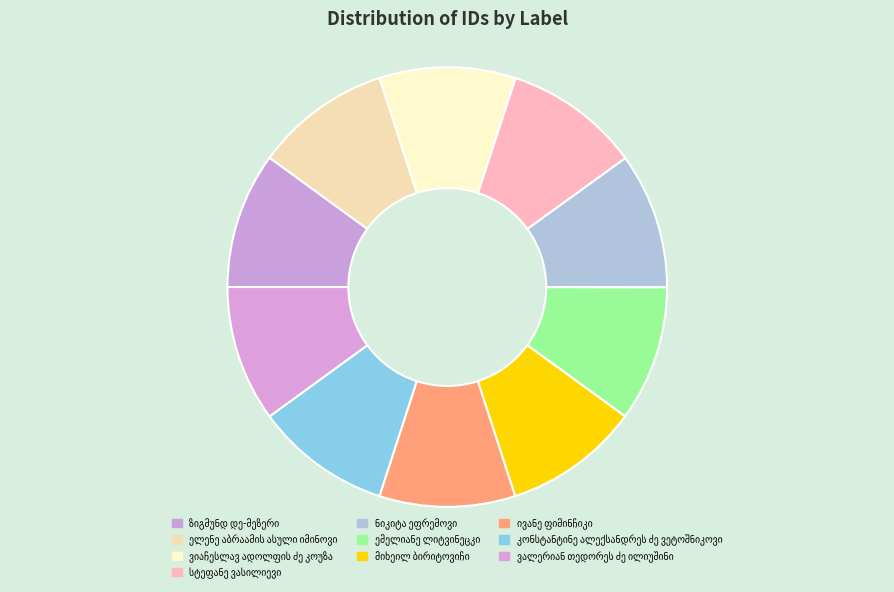

Rank the categories by value from lowest to highest.

ემელიანე ლიტვინეცკი, ივანე ფიმინჩიკი, კონსტანტინე ალექსანდრეს ძე ვეტოშნიკოვი, ნიკიტა ეფრემოვი, მიხეილ ბირიტოვიჩი, სტეფანე ვასილიევი, ელენე აბრაამის ასული იმინოვი, ვალერიან თედორეს ძე ილიუშინი, ვიაჩესლავ ადოლფის ძე კოუზა, ზიგმუნდ დე-მეზერი